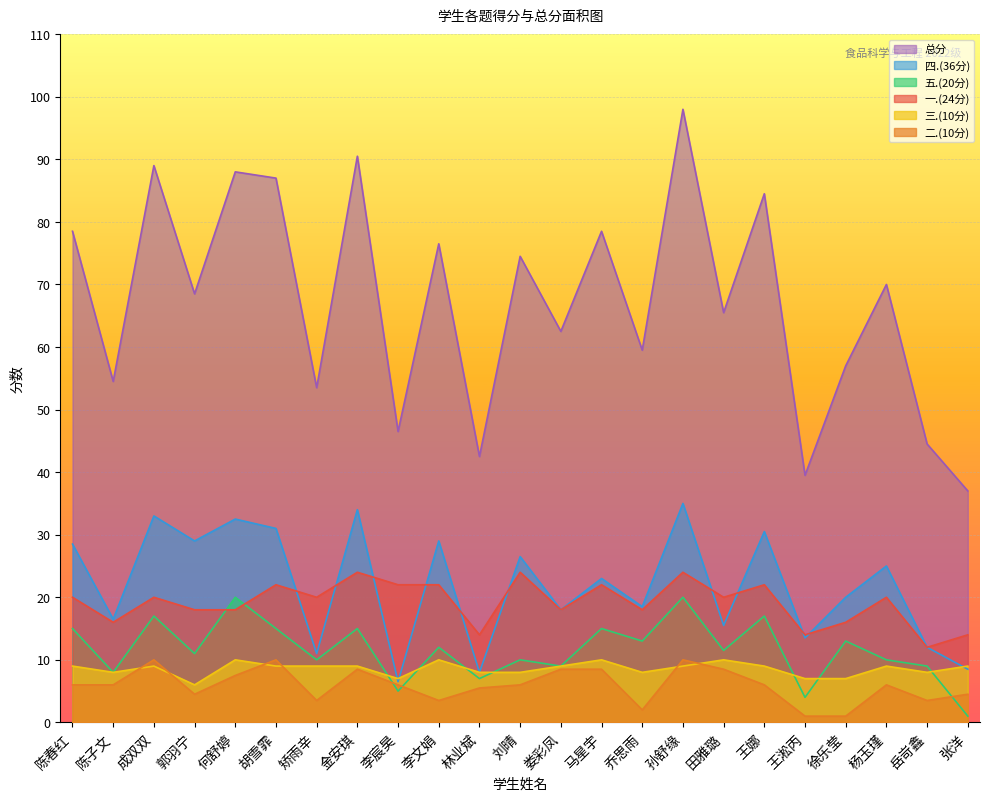

What is the minimum value shown in the chart?

1.0